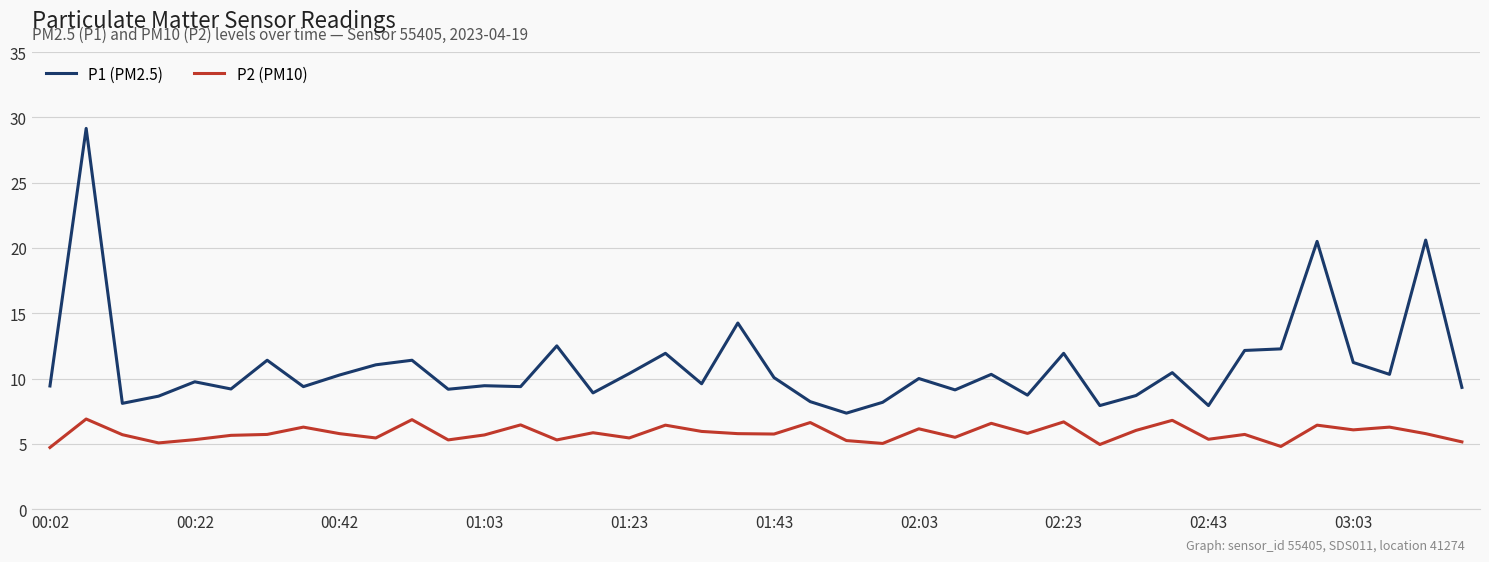

What are all the series names shown in the legend?

P1 (PM2.5), P2 (PM10)